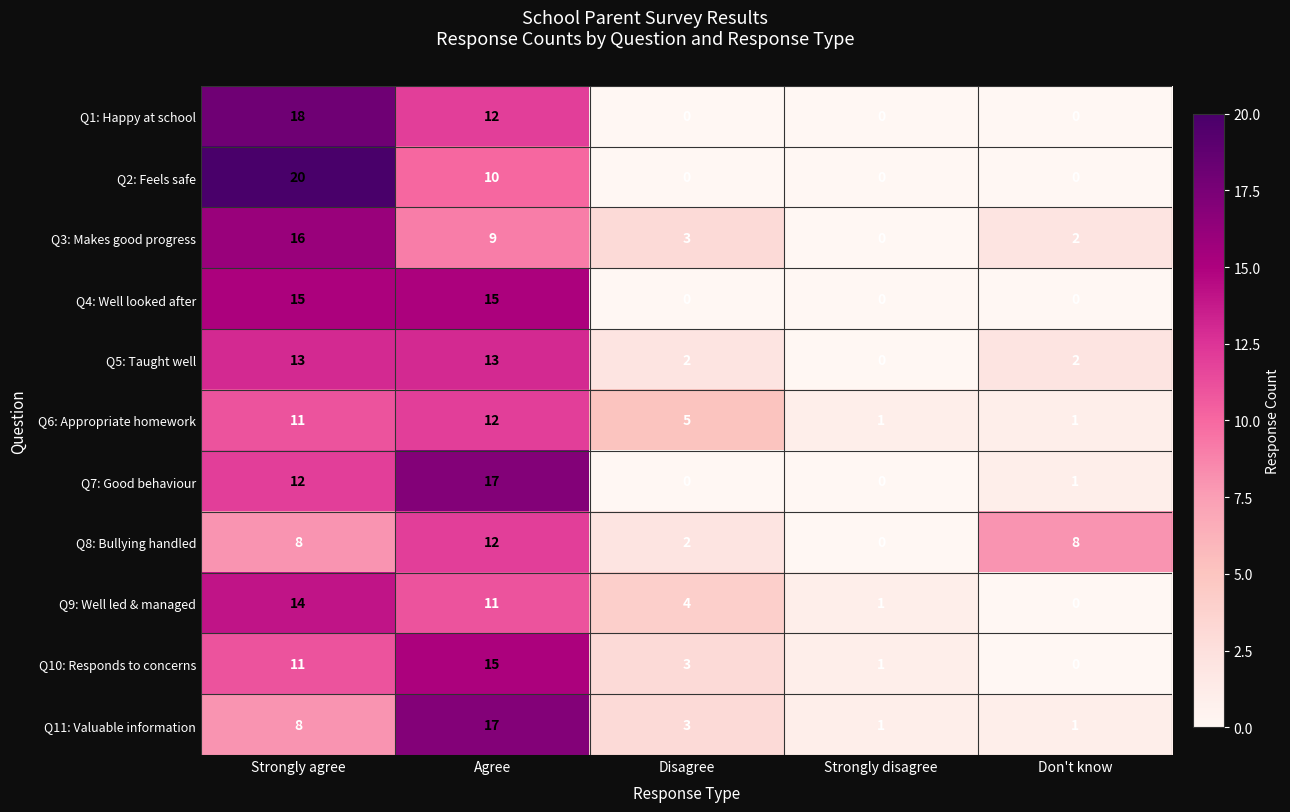

Count the number of categories in the chart.

5